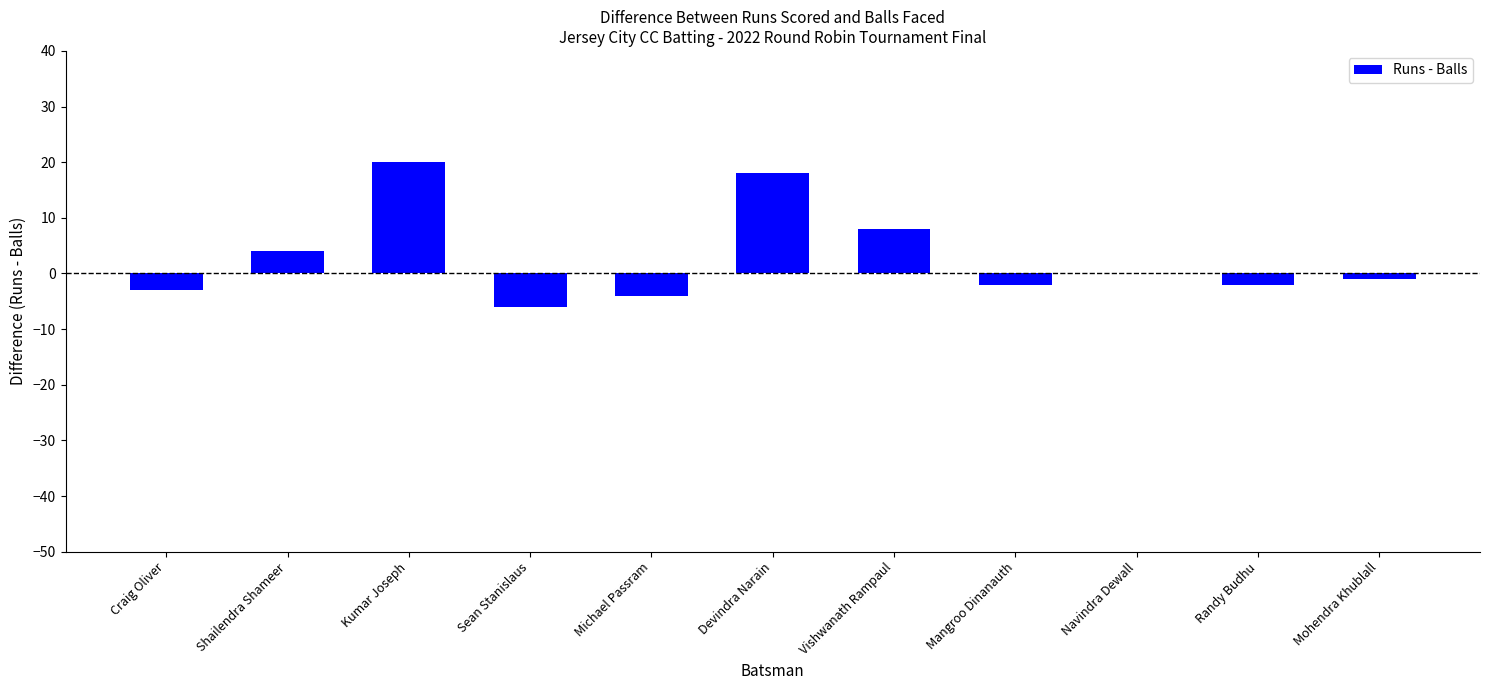

Reading left to right, extract all data points from this chart.

-3	4	20	-6	-4	18	8	-2	0	-2	-1